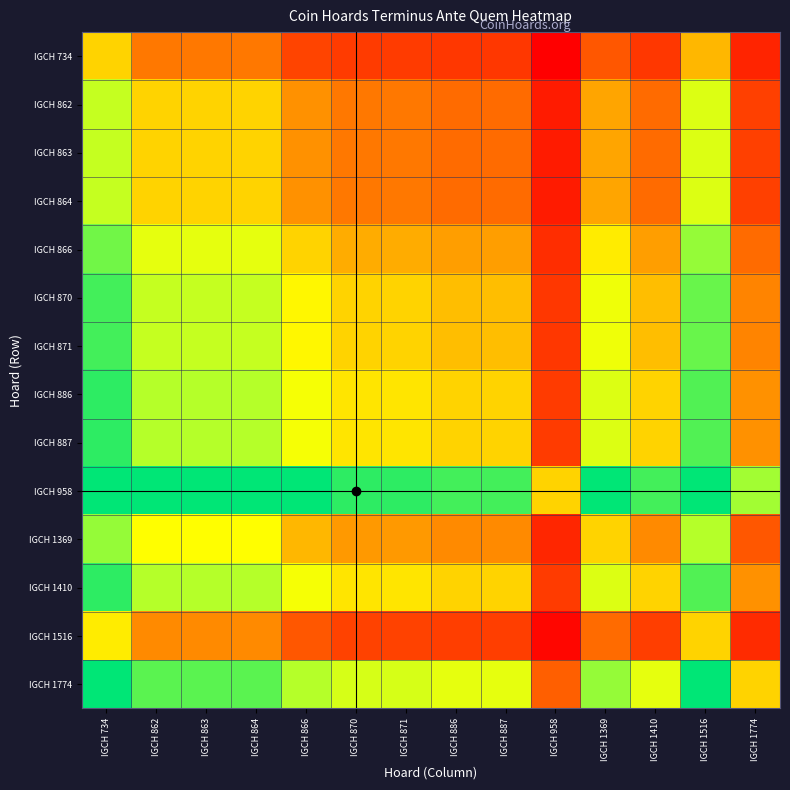

Reading left to right, what are all the values shown in this chart?

IGCH 734: IGCH 734=0	IGCH 862=-60	IGCH 863=-60	IGCH 864=-60	IGCH 866=-100	IGCH 870=-120	IGCH 871=-120	IGCH 886=-130	IGCH 887=-130	IGCH 958=-250	IGCH 1369=-85	IGCH 1410=-130	IGCH 1516=-15	IGCH 1774=-170
IGCH 862: IGCH 734=60	IGCH 862=0	IGCH 863=0	IGCH 864=0	IGCH 866=-40	IGCH 870=-60	IGCH 871=-60	IGCH 886=-70	IGCH 887=-70	IGCH 958=-190	IGCH 1369=-25	IGCH 1410=-70	IGCH 1516=45	IGCH 1774=-110
IGCH 863: IGCH 734=60	IGCH 862=0	IGCH 863=0	IGCH 864=0	IGCH 866=-40	IGCH 870=-60	IGCH 871=-60	IGCH 886=-70	IGCH 887=-70	IGCH 958=-190	IGCH 1369=-25	IGCH 1410=-70	IGCH 1516=45	IGCH 1774=-110
IGCH 864: IGCH 734=60	IGCH 862=0	IGCH 863=0	IGCH 864=0	IGCH 866=-40	IGCH 870=-60	IGCH 871=-60	IGCH 886=-70	IGCH 887=-70	IGCH 958=-190	IGCH 1369=-25	IGCH 1410=-70	IGCH 1516=45	IGCH 1774=-110
IGCH 866: IGCH 734=100	IGCH 862=40	IGCH 863=40	IGCH 864=40	IGCH 866=0	IGCH 870=-20	IGCH 871=-20	IGCH 886=-30	IGCH 887=-30	IGCH 958=-150	IGCH 1369=15	IGCH 1410=-30	IGCH 1516=85	IGCH 1774=-70
IGCH 870: IGCH 734=120	IGCH 862=60	IGCH 863=60	IGCH 864=60	IGCH 866=20	IGCH 870=0	IGCH 871=0	IGCH 886=-10	IGCH 887=-10	IGCH 958=-130	IGCH 1369=35	IGCH 1410=-10	IGCH 1516=105	IGCH 1774=-50
IGCH 871: IGCH 734=120	IGCH 862=60	IGCH 863=60	IGCH 864=60	IGCH 866=20	IGCH 870=0	IGCH 871=0	IGCH 886=-10	IGCH 887=-10	IGCH 958=-130	IGCH 1369=35	IGCH 1410=-10	IGCH 1516=105	IGCH 1774=-50
IGCH 886: IGCH 734=130	IGCH 862=70	IGCH 863=70	IGCH 864=70	IGCH 866=30	IGCH 870=10	IGCH 871=10	IGCH 886=0	IGCH 887=0	IGCH 958=-120	IGCH 1369=45	IGCH 1410=0	IGCH 1516=115	IGCH 1774=-40
IGCH 887: IGCH 734=130	IGCH 862=70	IGCH 863=70	IGCH 864=70	IGCH 866=30	IGCH 870=10	IGCH 871=10	IGCH 886=0	IGCH 887=0	IGCH 958=-120	IGCH 1369=45	IGCH 1410=0	IGCH 1516=115	IGCH 1774=-40
IGCH 958: IGCH 734=250	IGCH 862=190	IGCH 863=190	IGCH 864=190	IGCH 866=150	IGCH 870=130	IGCH 871=130	IGCH 886=120	IGCH 887=120	IGCH 958=0	IGCH 1369=165	IGCH 1410=120	IGCH 1516=235	IGCH 1774=80
IGCH 1369: IGCH 734=85	IGCH 862=25	IGCH 863=25	IGCH 864=25	IGCH 866=-15	IGCH 870=-35	IGCH 871=-35	IGCH 886=-45	IGCH 887=-45	IGCH 958=-165	IGCH 1369=0	IGCH 1410=-45	IGCH 1516=70	IGCH 1774=-85
IGCH 1410: IGCH 734=130	IGCH 862=70	IGCH 863=70	IGCH 864=70	IGCH 866=30	IGCH 870=10	IGCH 871=10	IGCH 886=0	IGCH 887=0	IGCH 958=-120	IGCH 1369=45	IGCH 1410=0	IGCH 1516=115	IGCH 1774=-40
IGCH 1516: IGCH 734=15	IGCH 862=-45	IGCH 863=-45	IGCH 864=-45	IGCH 866=-85	IGCH 870=-105	IGCH 871=-105	IGCH 886=-115	IGCH 887=-115	IGCH 958=-235	IGCH 1369=-70	IGCH 1410=-115	IGCH 1516=0	IGCH 1774=-155
IGCH 1774: IGCH 734=170	IGCH 862=110	IGCH 863=110	IGCH 864=110	IGCH 866=70	IGCH 870=50	IGCH 871=50	IGCH 886=40	IGCH 887=40	IGCH 958=-80	IGCH 1369=85	IGCH 1410=40	IGCH 1516=155	IGCH 1774=0